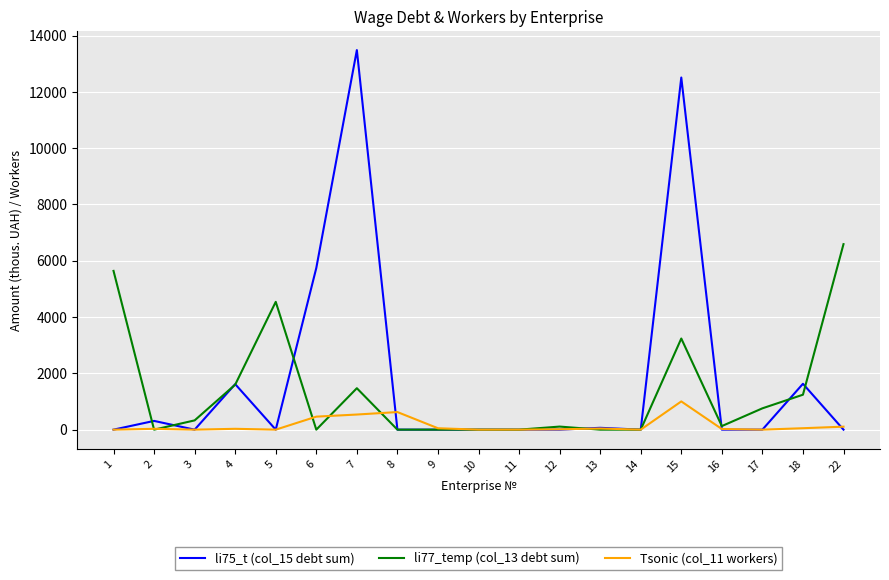

How many categories are shown in the chart?

19